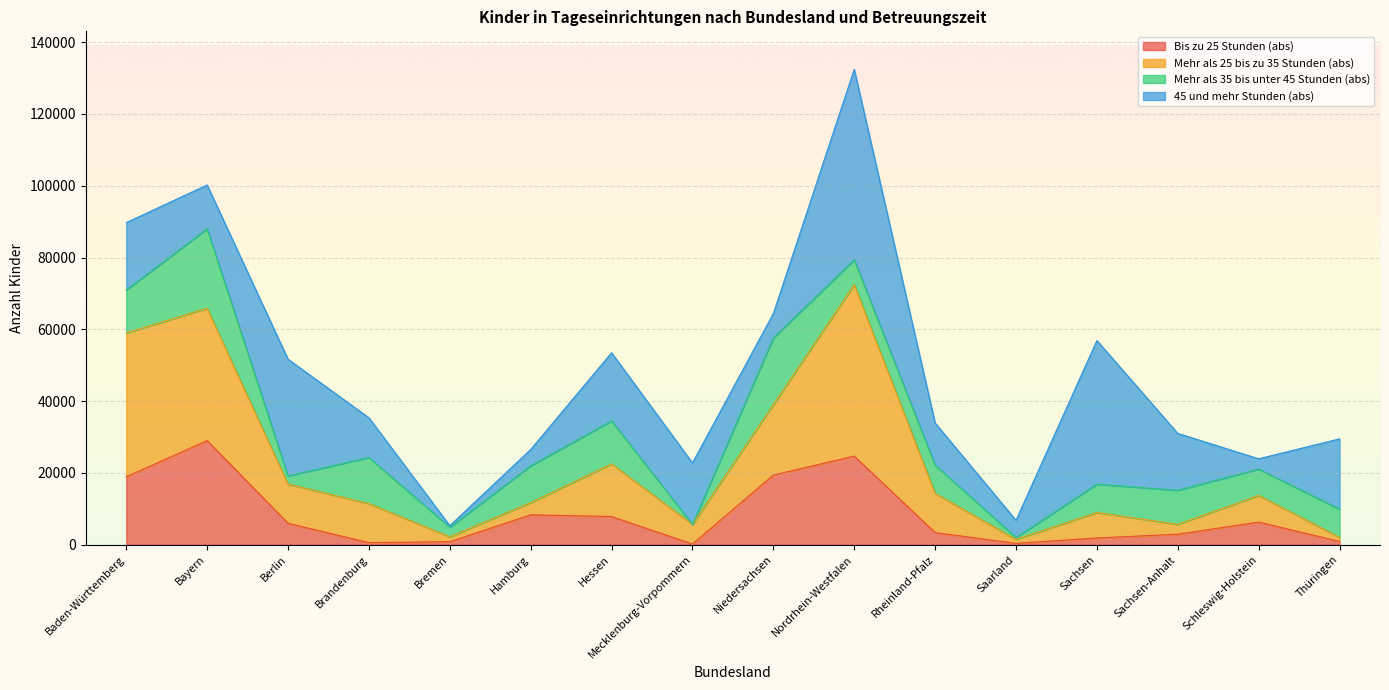

How many data points in Bis zu 25 Stunden (abs) are above 5951?

7